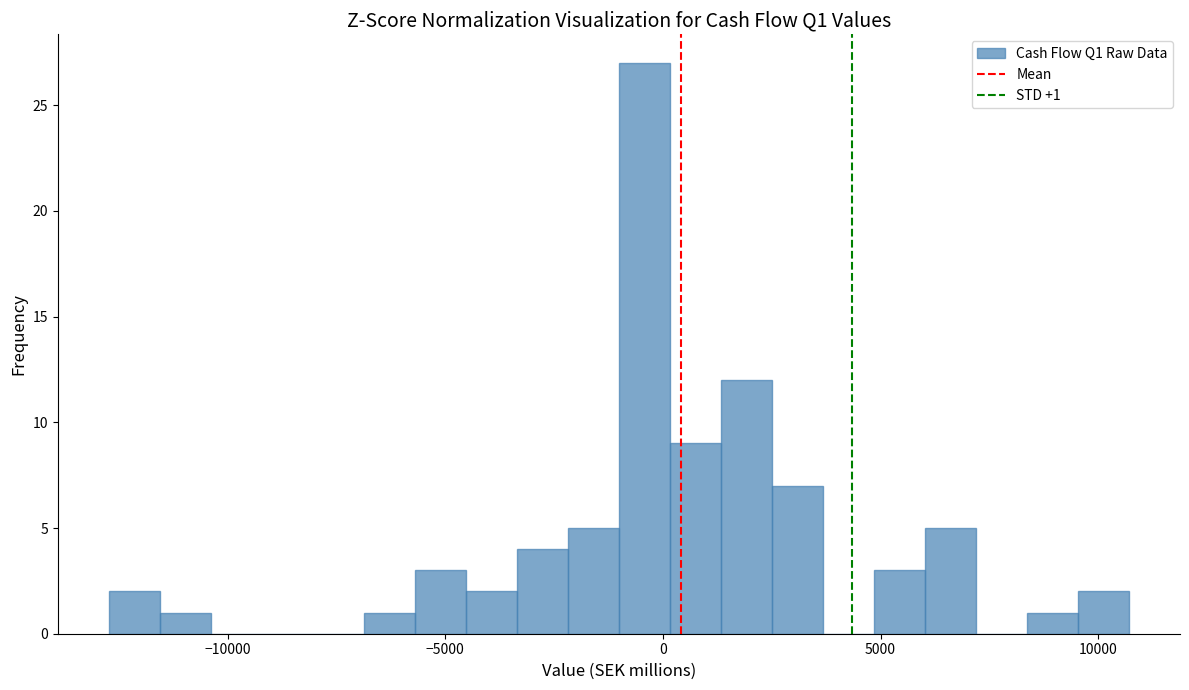

Read against the x-axis, roughly where is the centre of the tallest bar?

-500